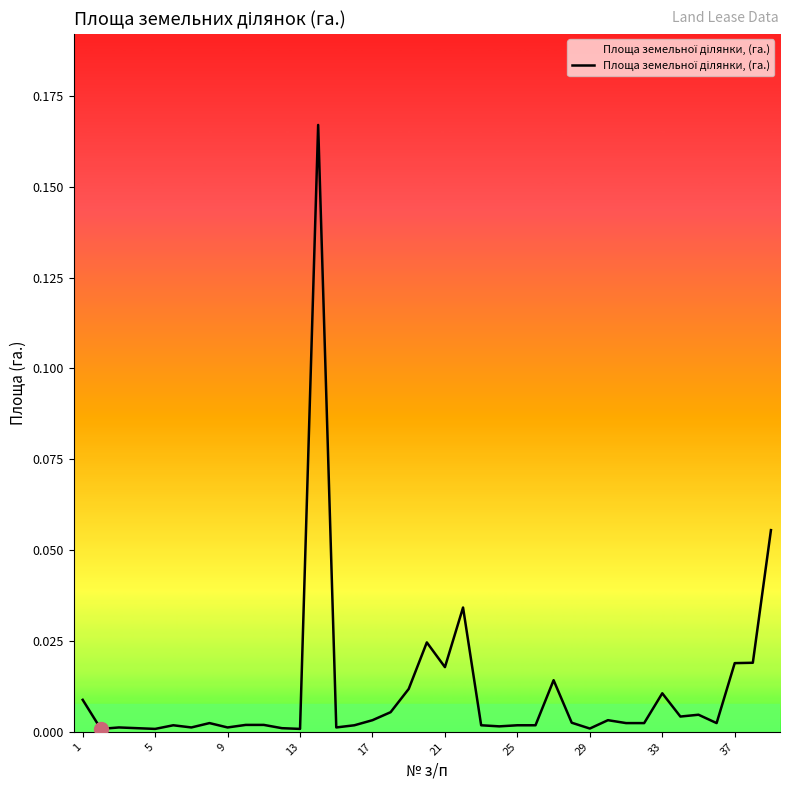

What is the sum of all values?

0.4